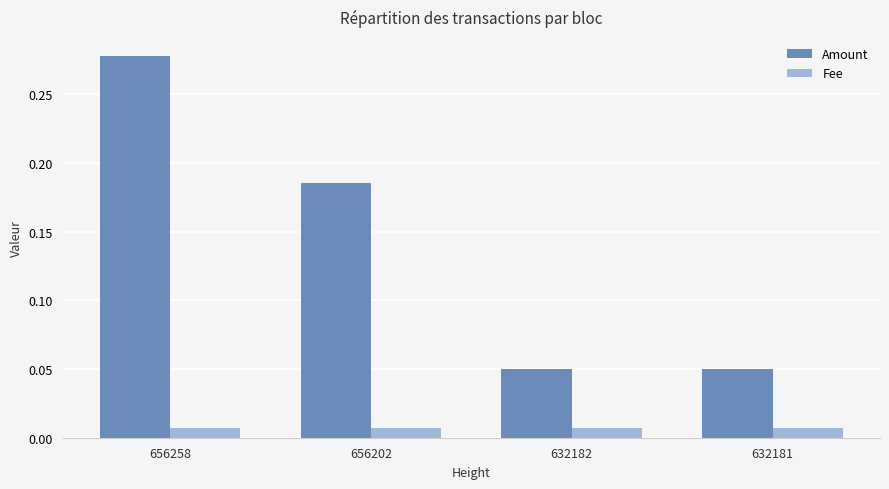

At which category is the sum across all series the highest?

656258